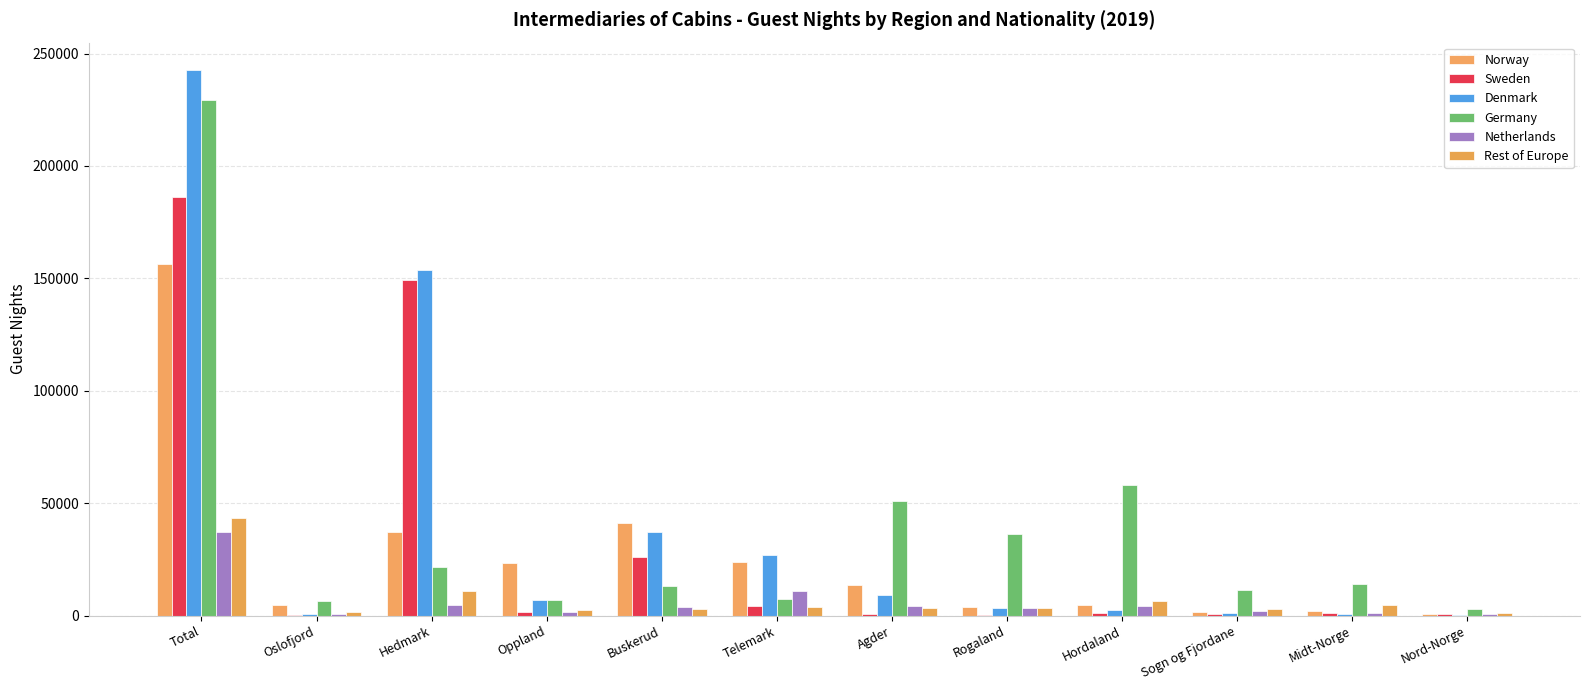

Which series has the widest spread of values?

Denmark